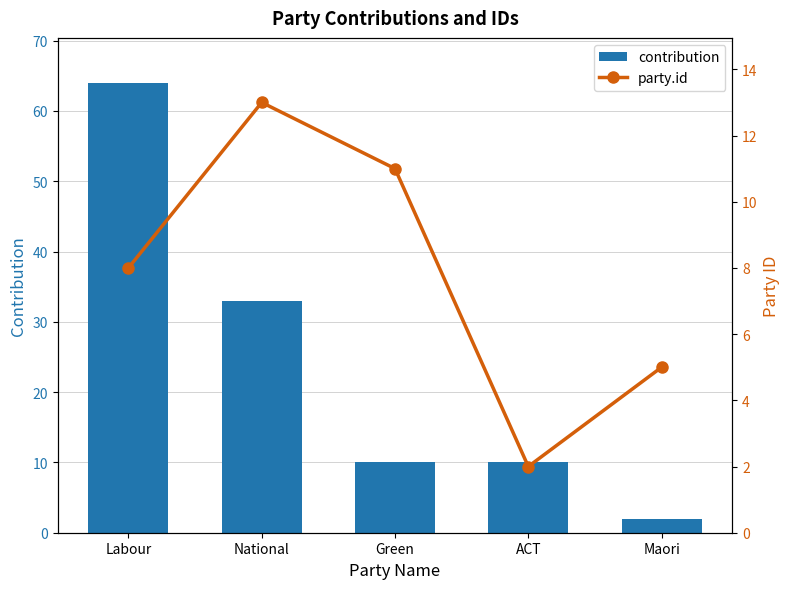

List the series in order of their peak value, lowest first.

party.id, contribution